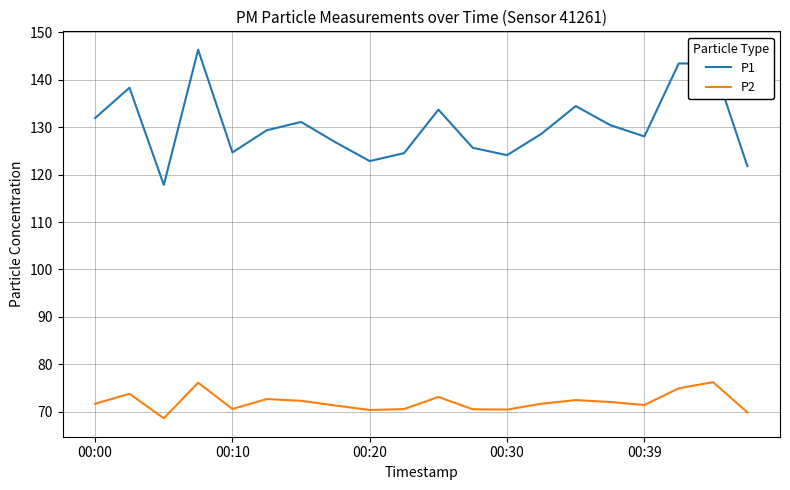

True or false: P2 and P1 cross at least once.

False